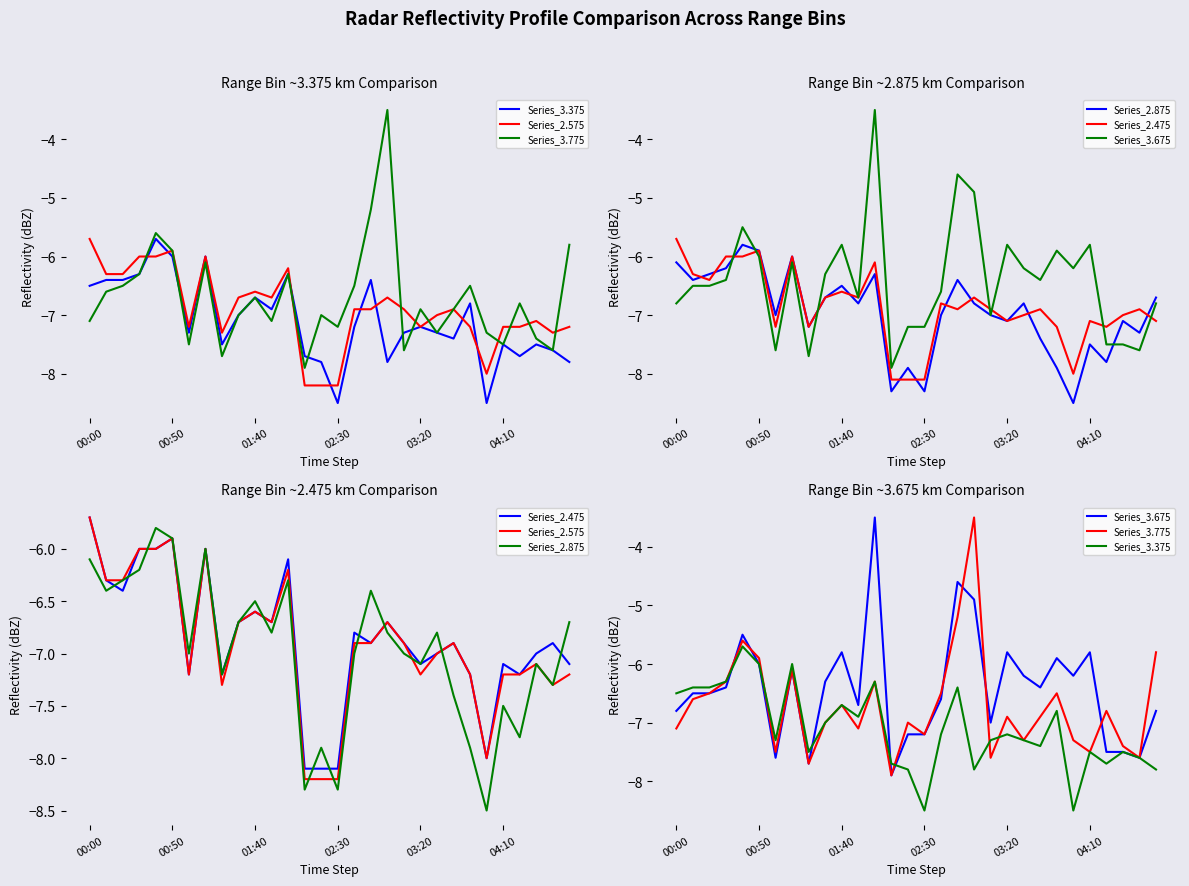

What is the maximum value for Series_3.375?

-5.7